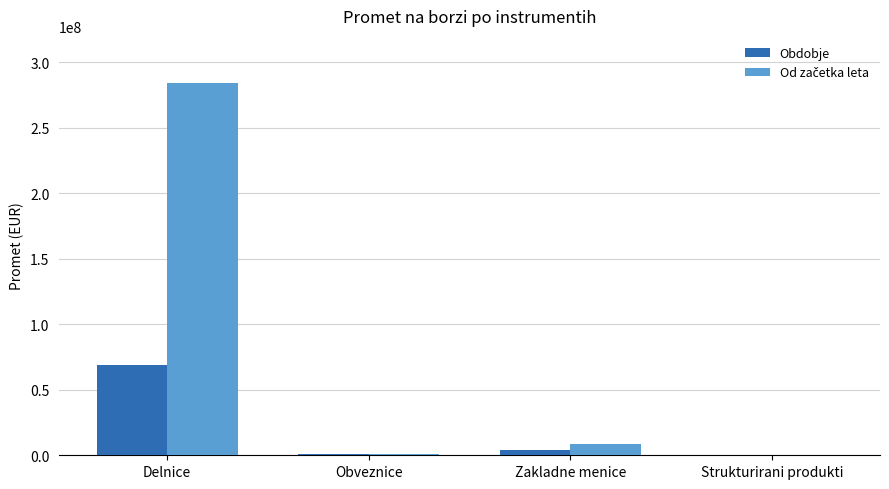

At which category is the sum across all series the highest?

Delnice